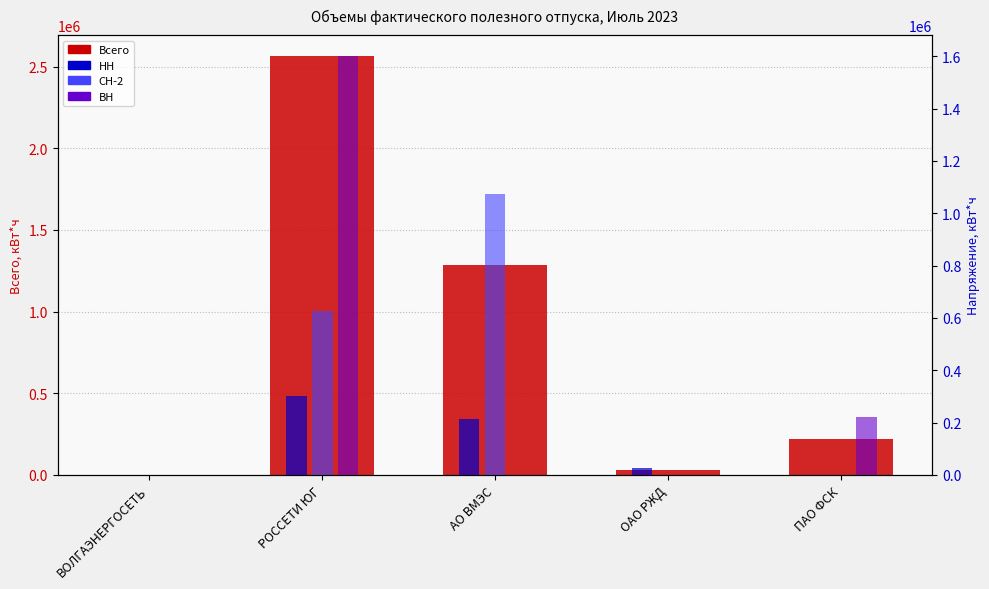

How many data points in Всего are above 223155?

2